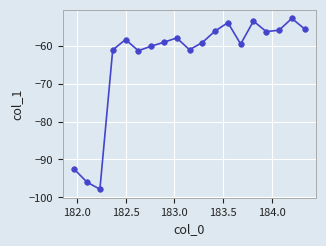

What is the greatest value displayed?

-52.8